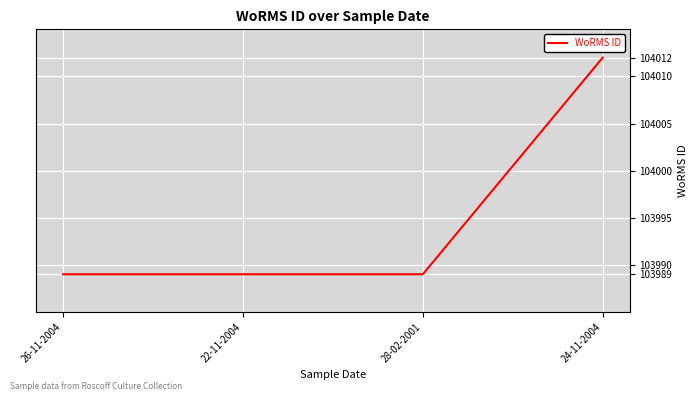

What is the difference between the maximum and minimum values?

23